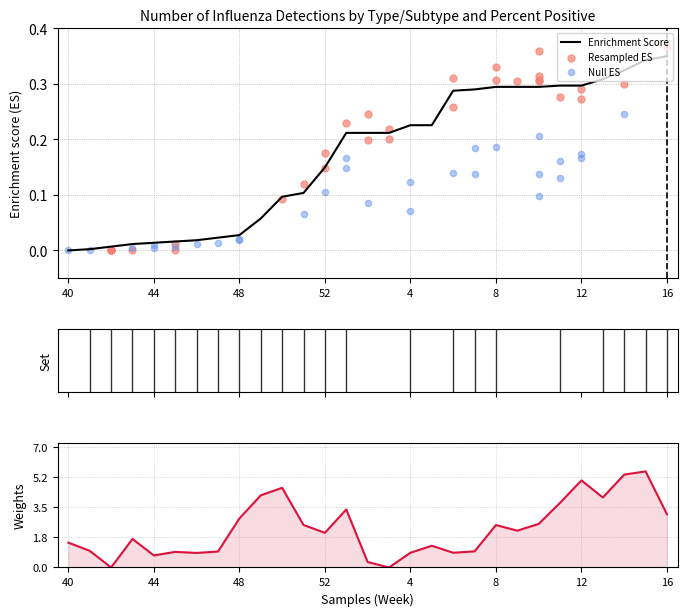

Is the value of Resampled ES at 18 greater than the value of Null ES at 26?

Yes